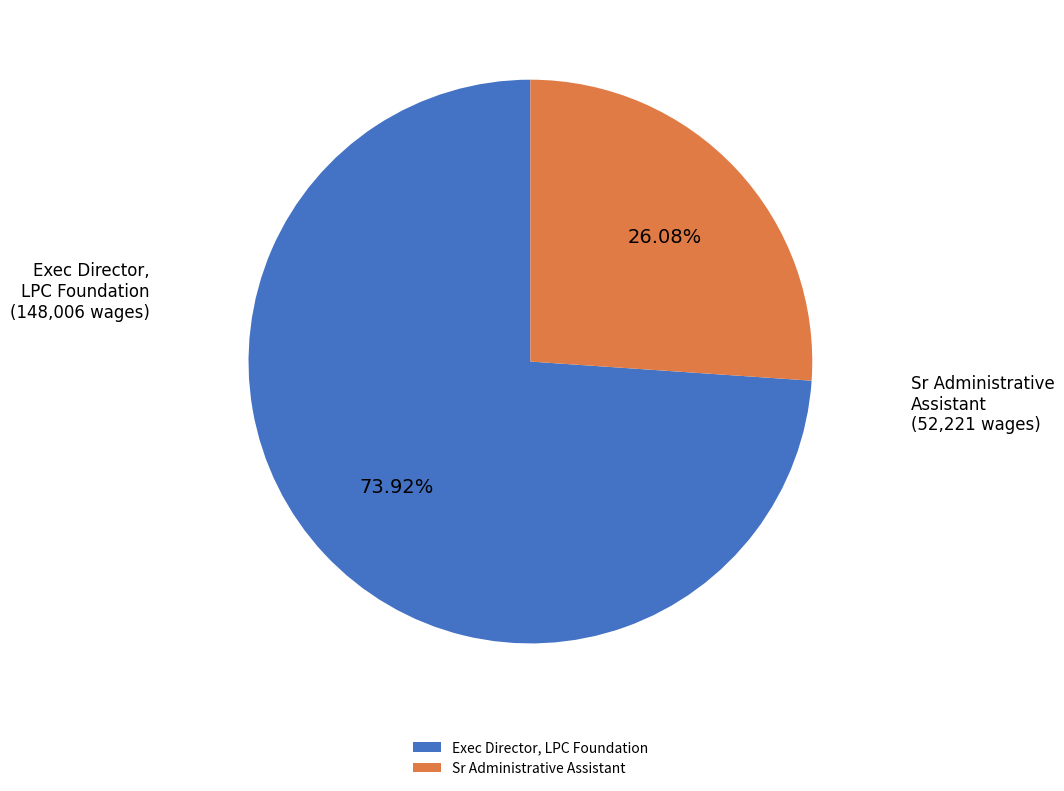

To the nearest percent, what percentage of the pie is Sr Administrative Assistant?

26%